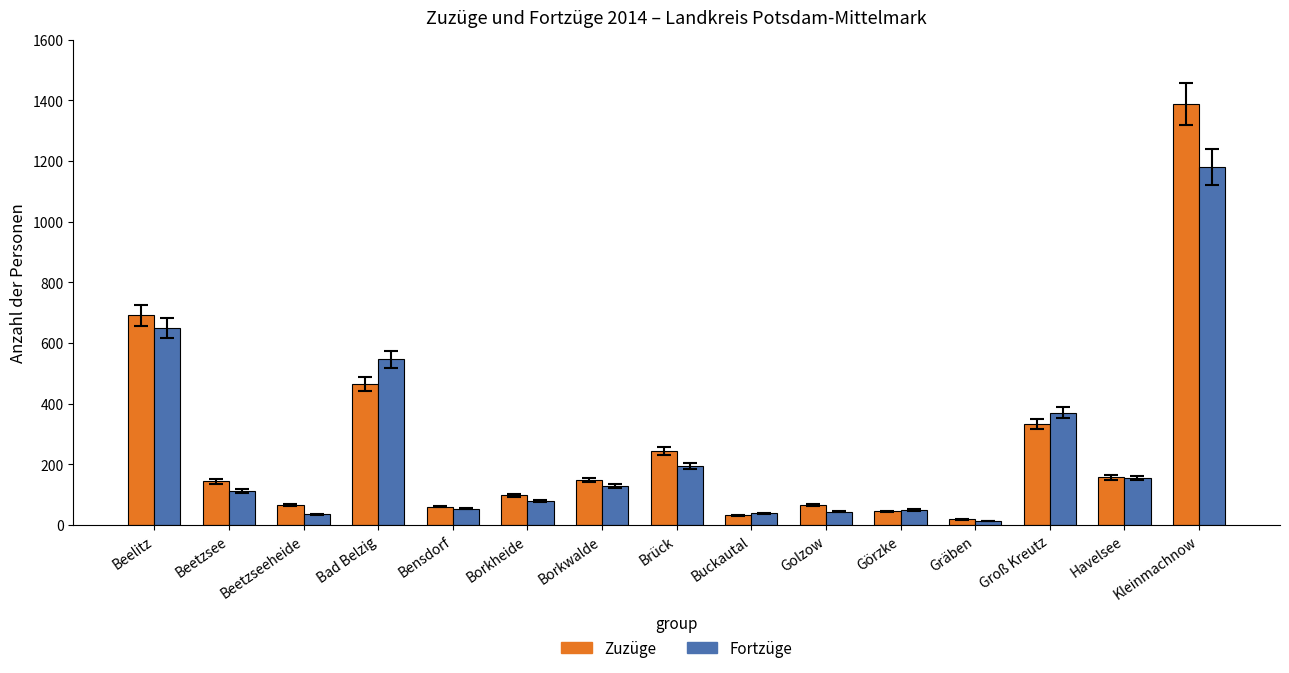

What is the greatest value displayed?

1389